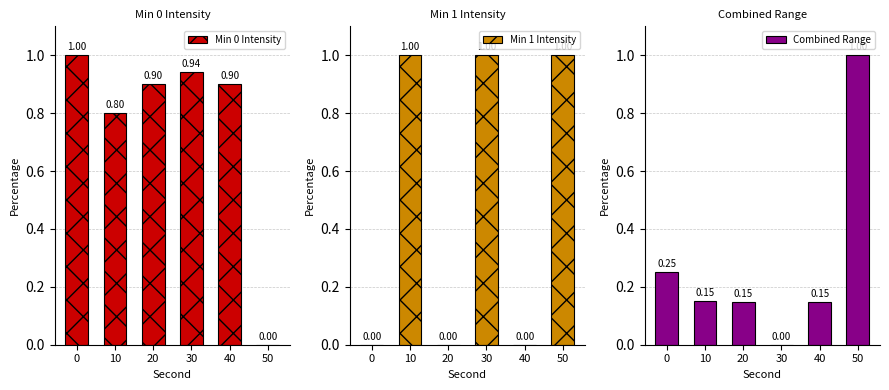

Count the number of data series in this chart.

3